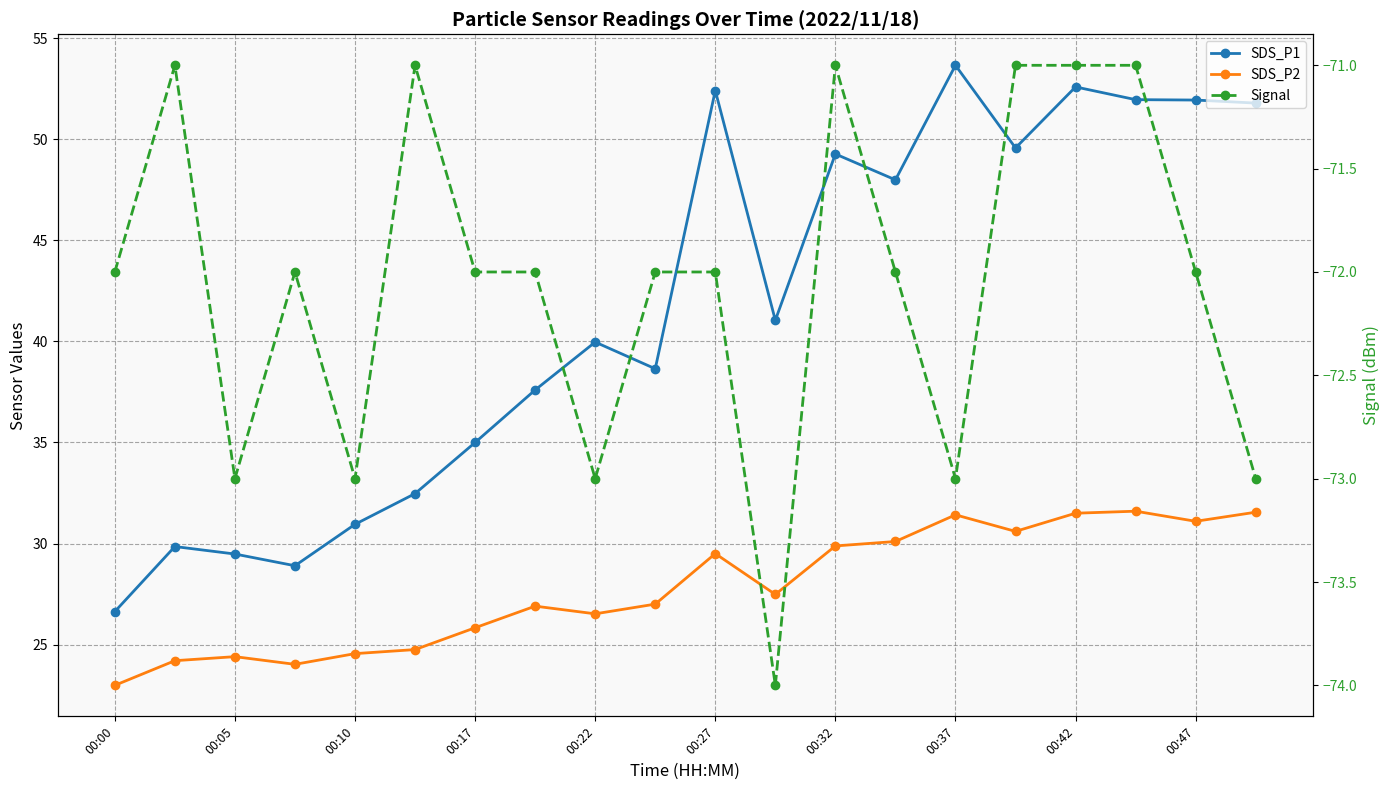

At how many categories does at least one series exceed -62?

20